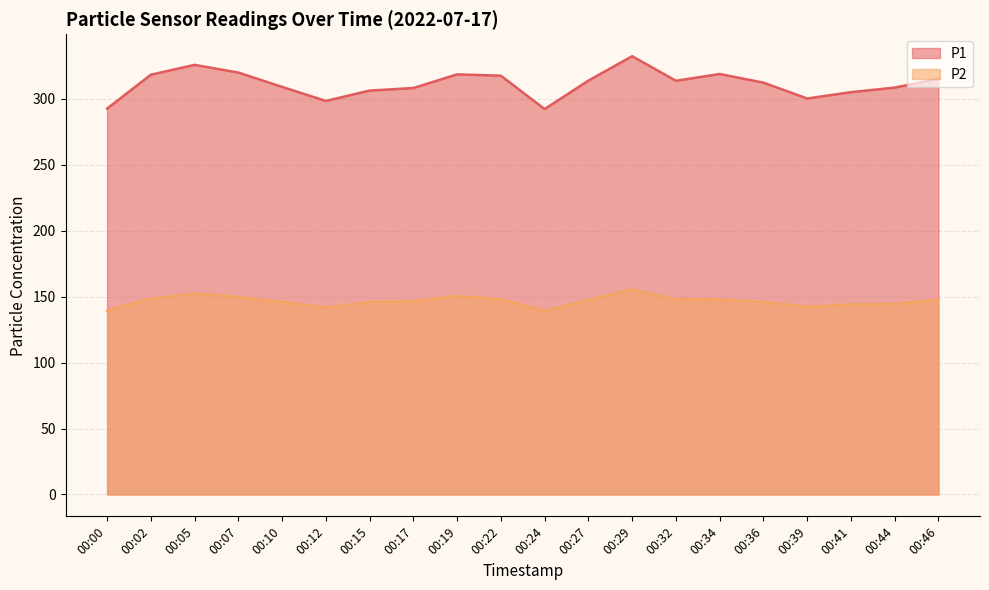

True or false: P1 and P2 intersect in this chart.

False